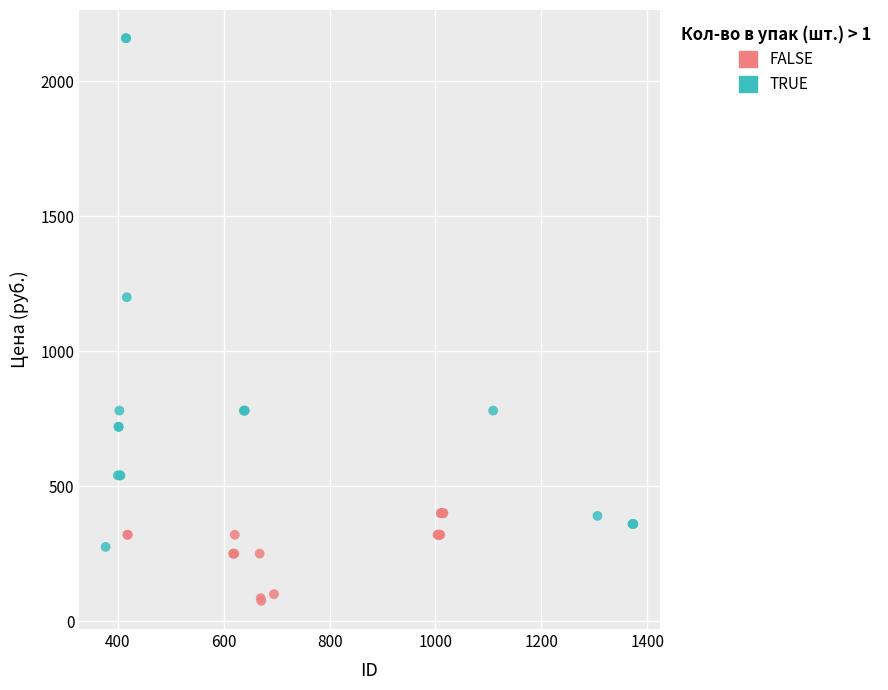

Which series reaches the maximum Y coordinate?

TRUE